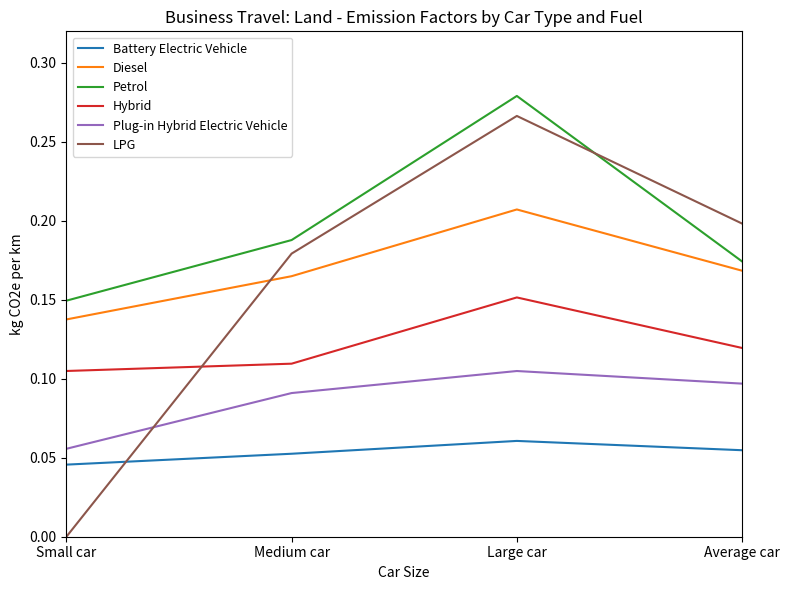

Rank the series by their maximum value, from highest to lowest.

Petrol, LPG, Diesel, Hybrid, Plug-in Hybrid Electric Vehicle, Battery Electric Vehicle